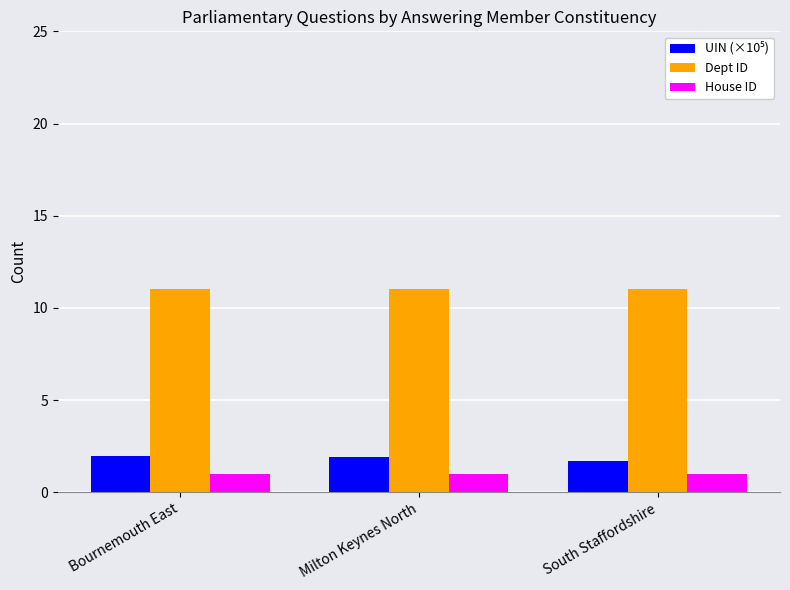

What is the difference between the highest and lowest values at Bournemouth East?

10.0